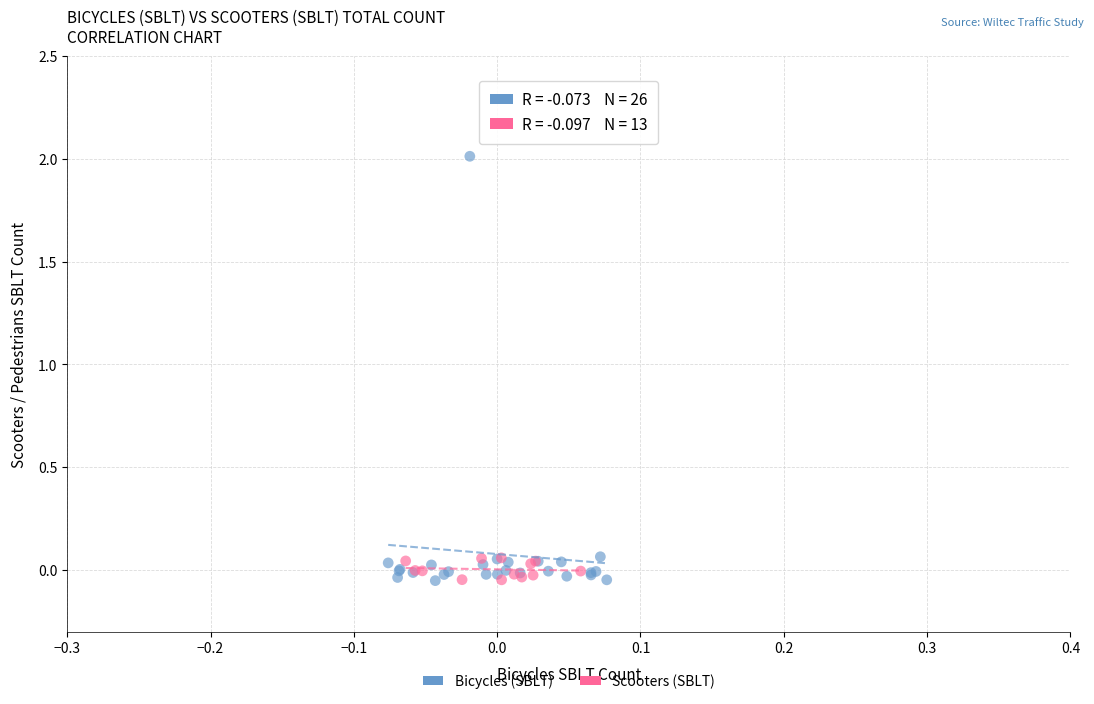

Which series has the widest spread of Y values?

Bicycles (SBLT)